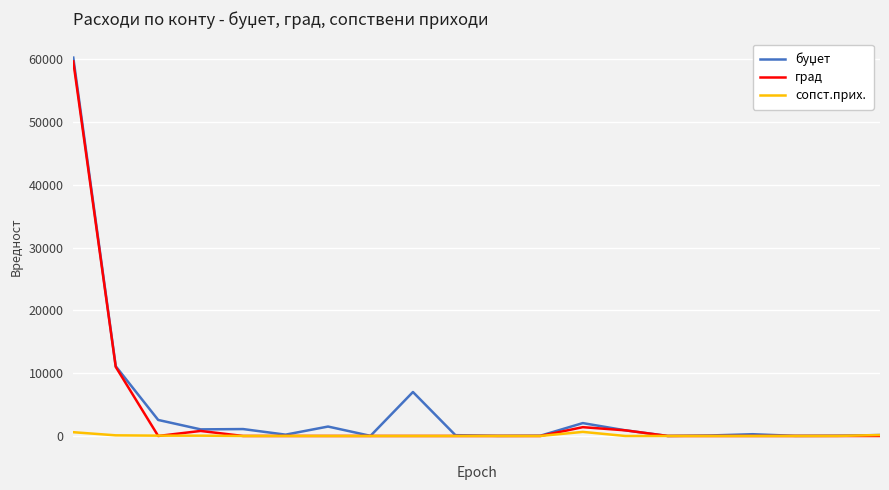

What is the highest value of the град series?

59638